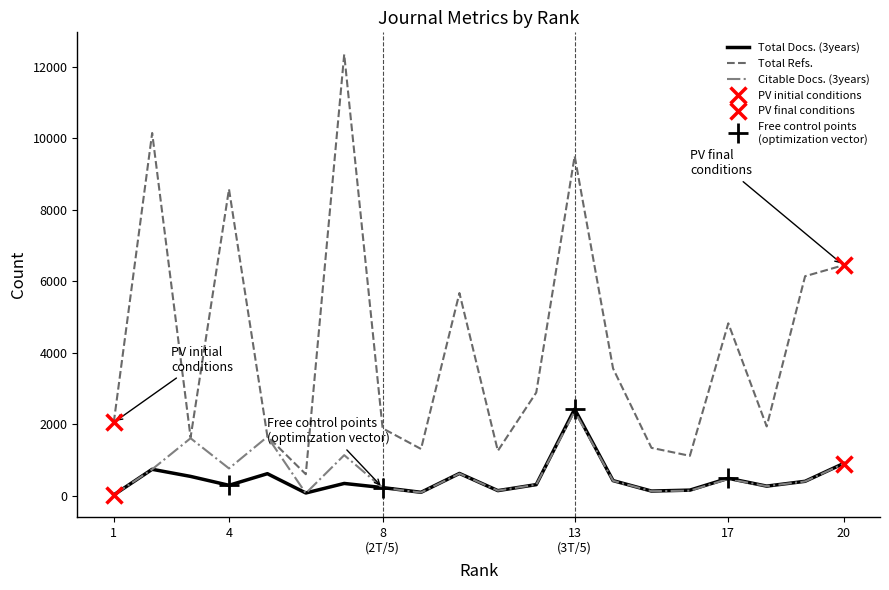

What are all the series names shown in the legend?

Total Docs. (3years), Total Refs., Citable Docs. (3years)